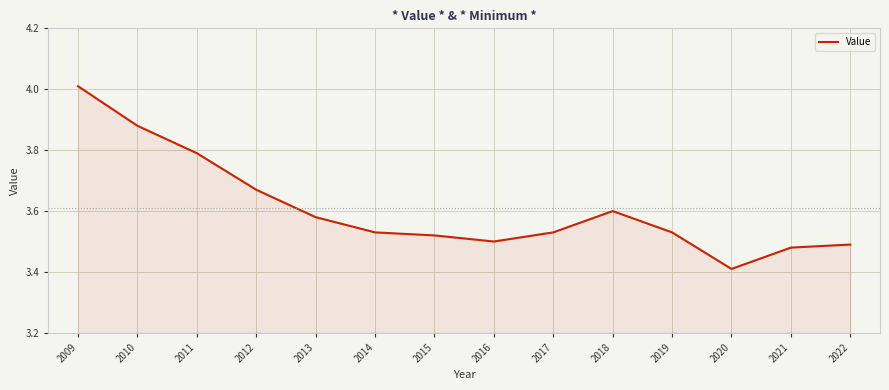

Which has a higher value, 2021 or 2013?

2013